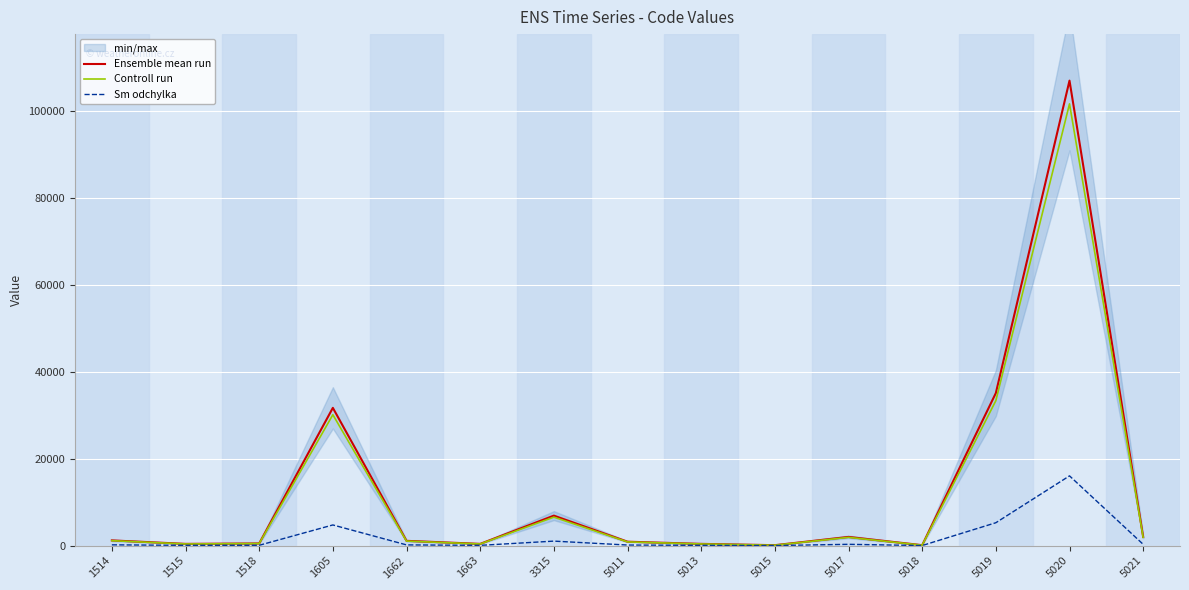

True or false: Sm odchylka has a value of 60 at 5013.

True